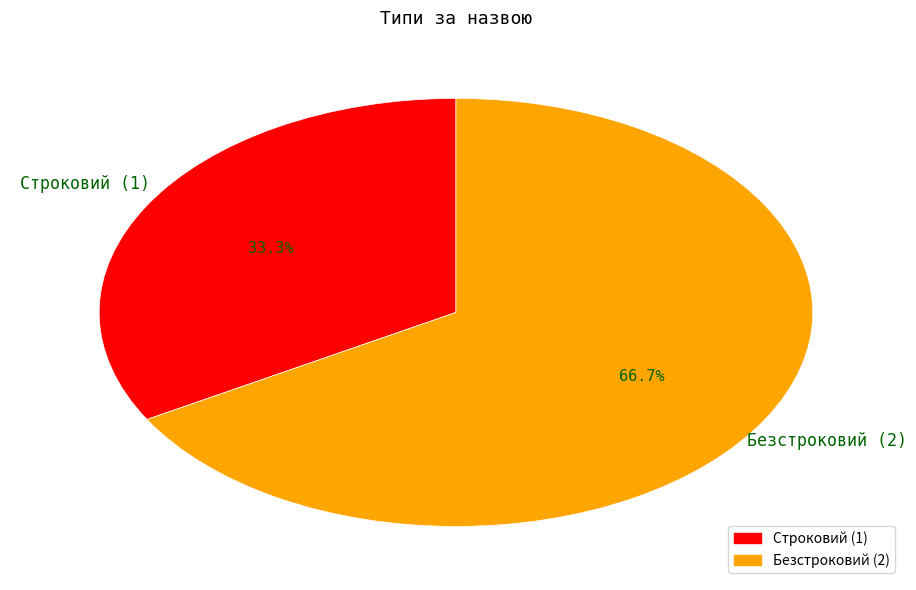

To the nearest percent, what is the average slice percentage?

50%